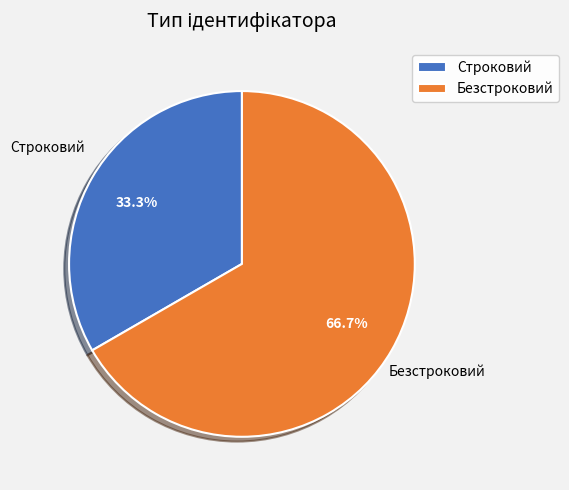

What is the ratio of the value at Строковий to the value at Безстроковий?

0.5